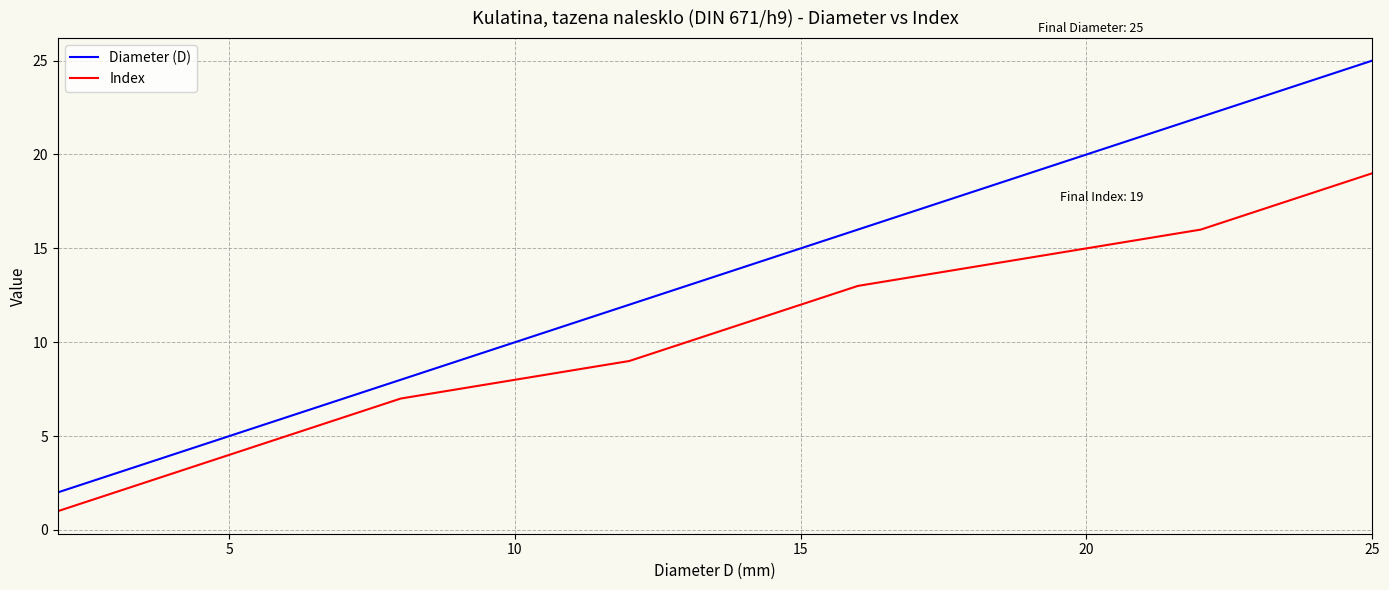

Rank the series by their maximum value, from lowest to highest.

Index, Diameter (D)